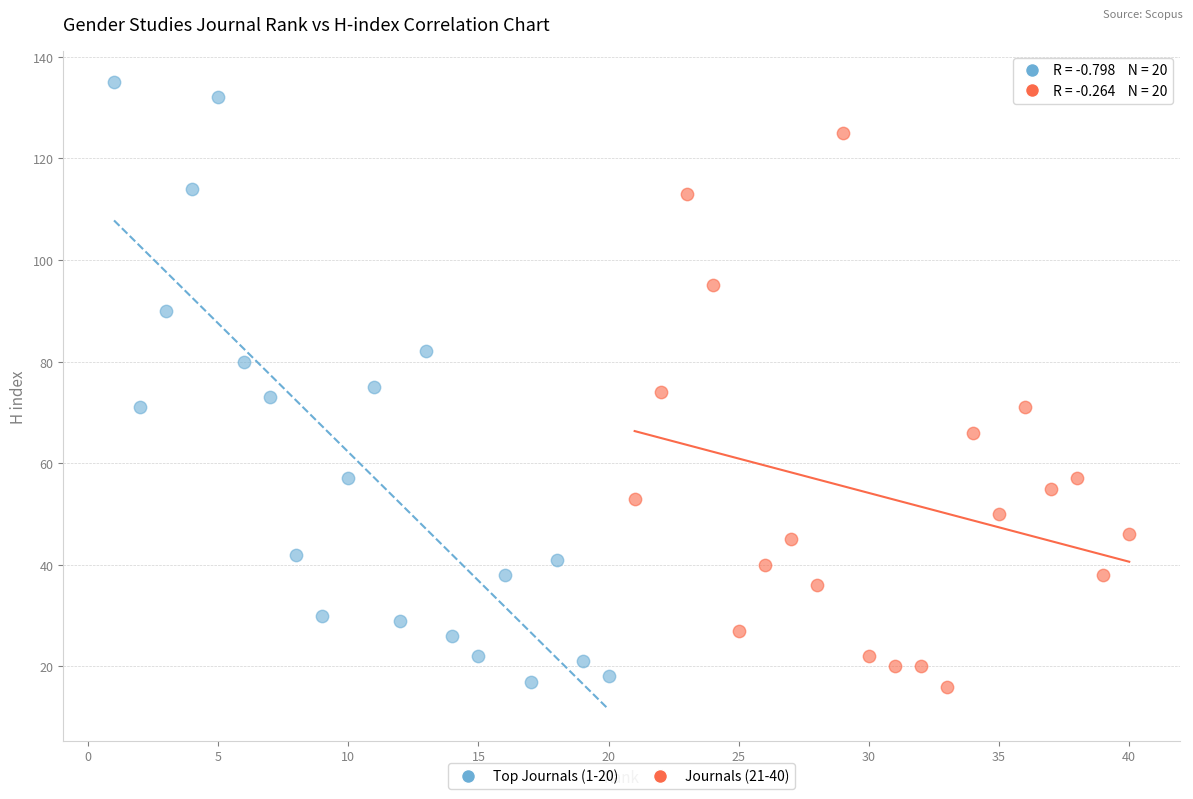

Which series has the largest Y range (max minus min)?

Top Journals (1-20)